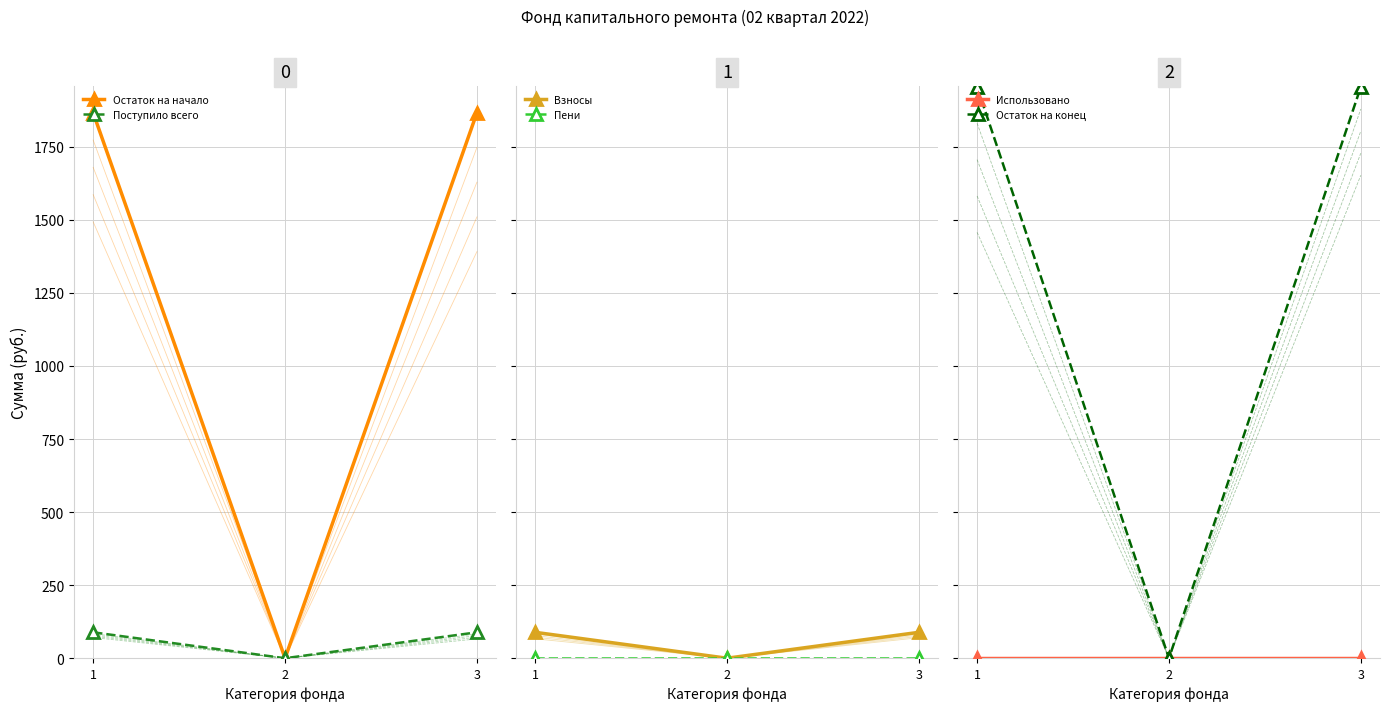

Between 1 and 2, which series saw the biggest shift?

Остаток на конец